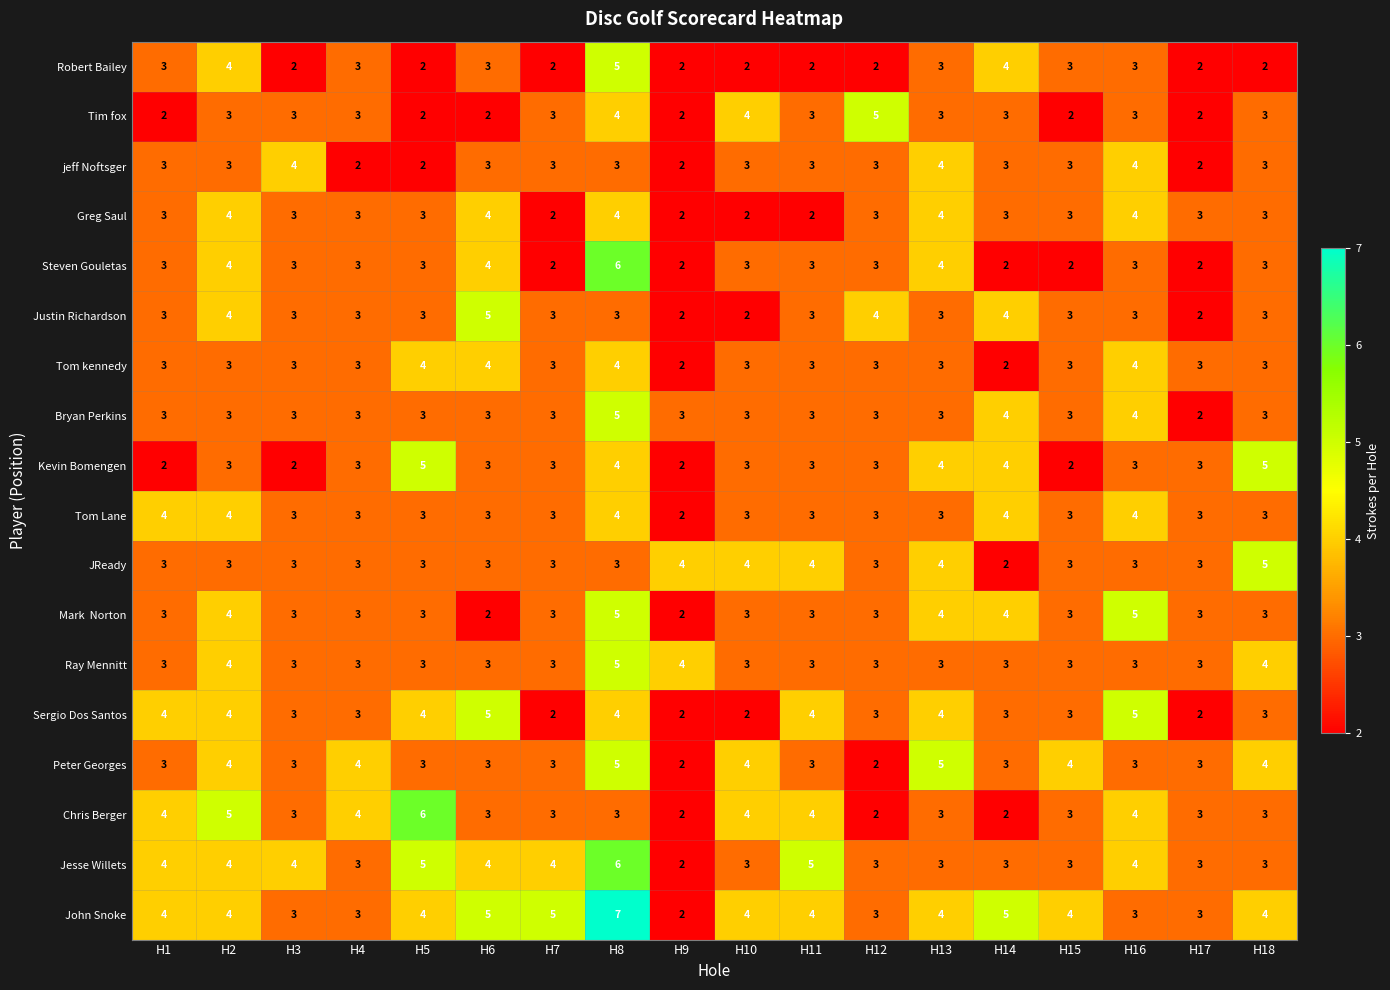

The value of Greg Saul at H7 is 2. True or false?

True